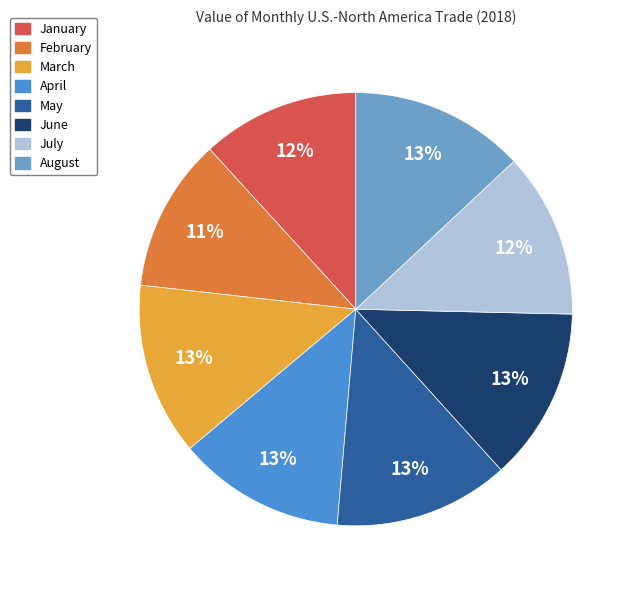

Is the sum of August and March greater than half?

No